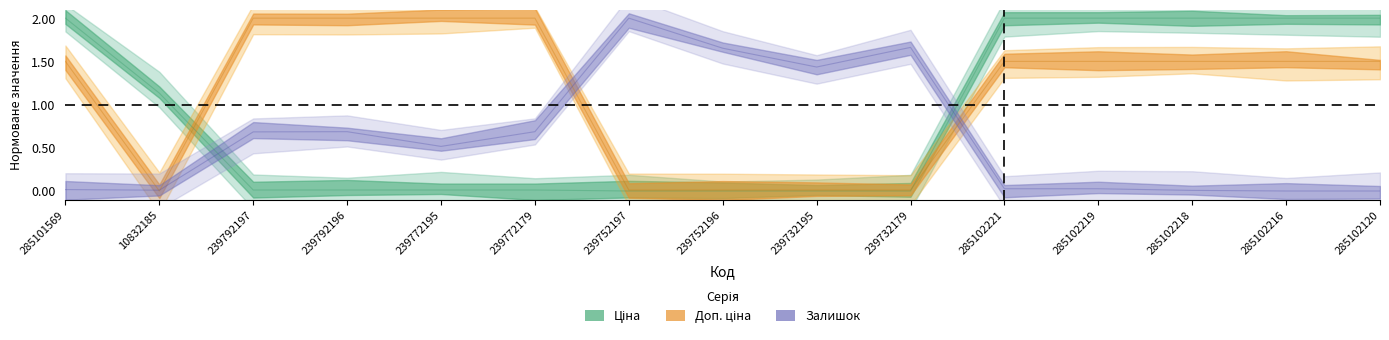

Is the value of Ціна at 239792197 greater than the value of Доп. ціна at 285102120?

No